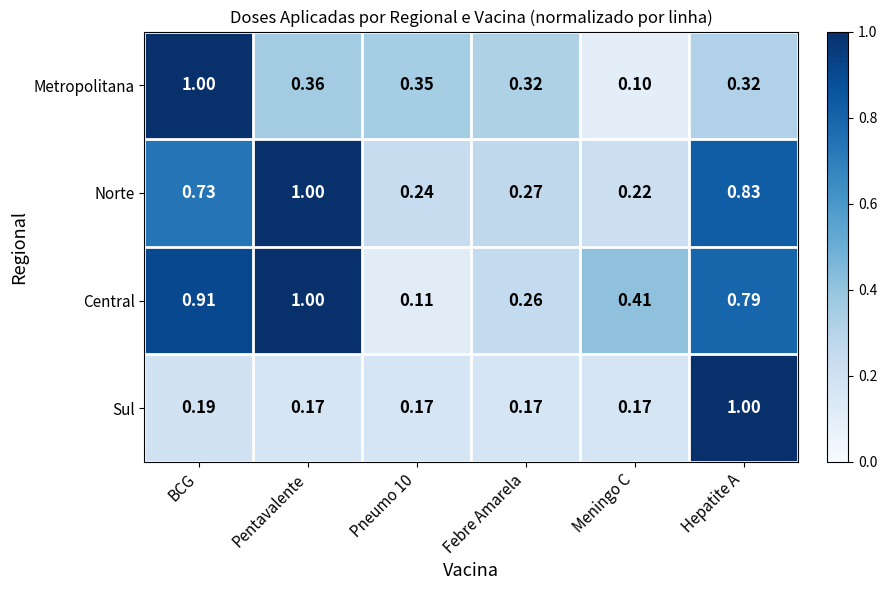

Which category has the lowest value across all series?

Meningo C